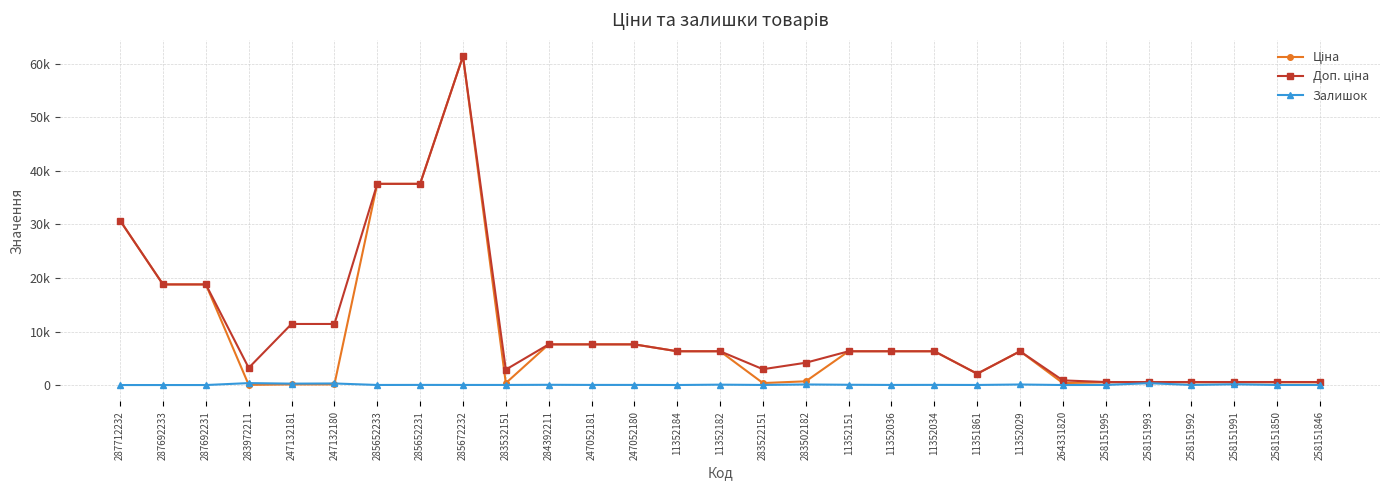

Is this an area chart (filled region under the line)?

No